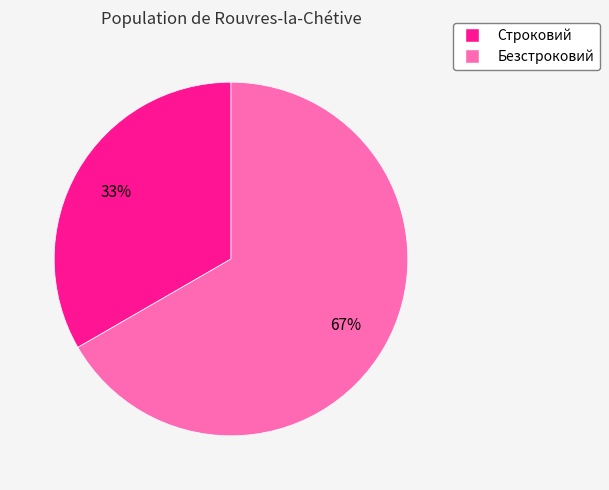

To the nearest percent, what is the average slice percentage?

50%